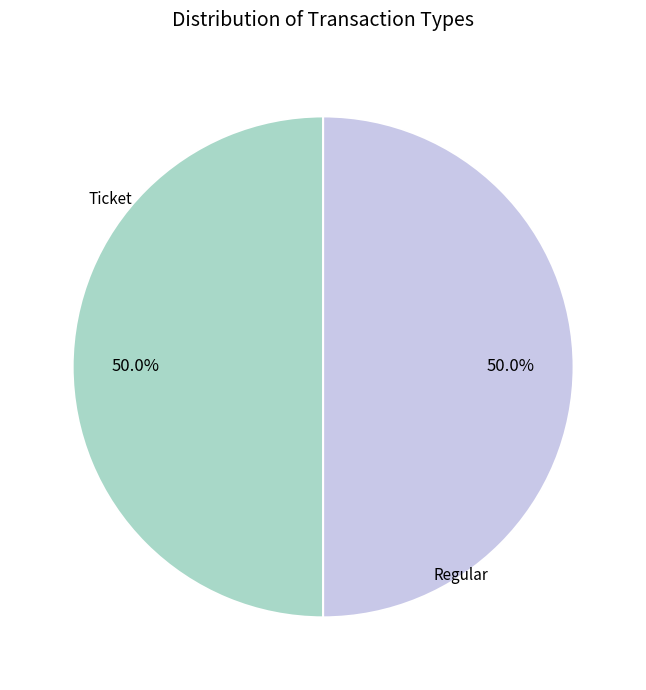

Is it true that Regular is 50% of the pie?

True